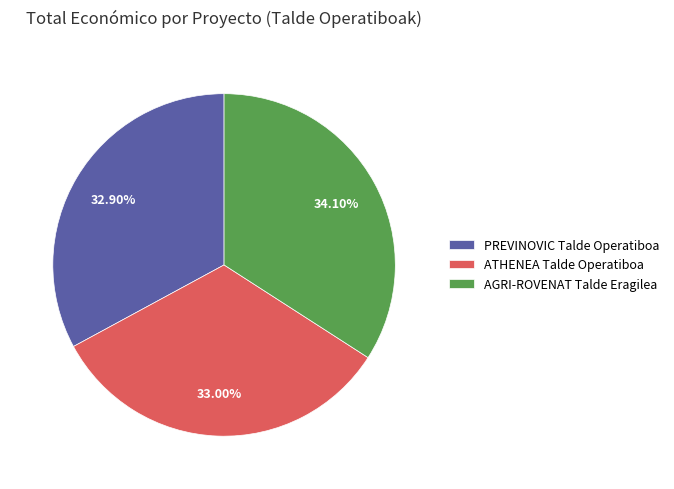

Is PREVINOVIC Talde Operatiboa the majority of the pie?

No